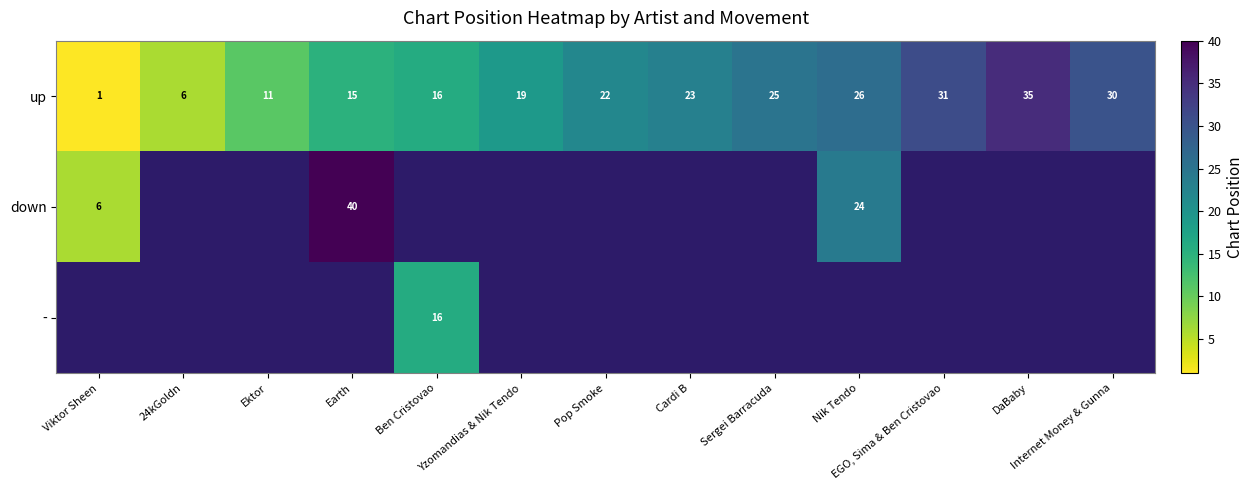

Which category has the highest value across all series?

Earth